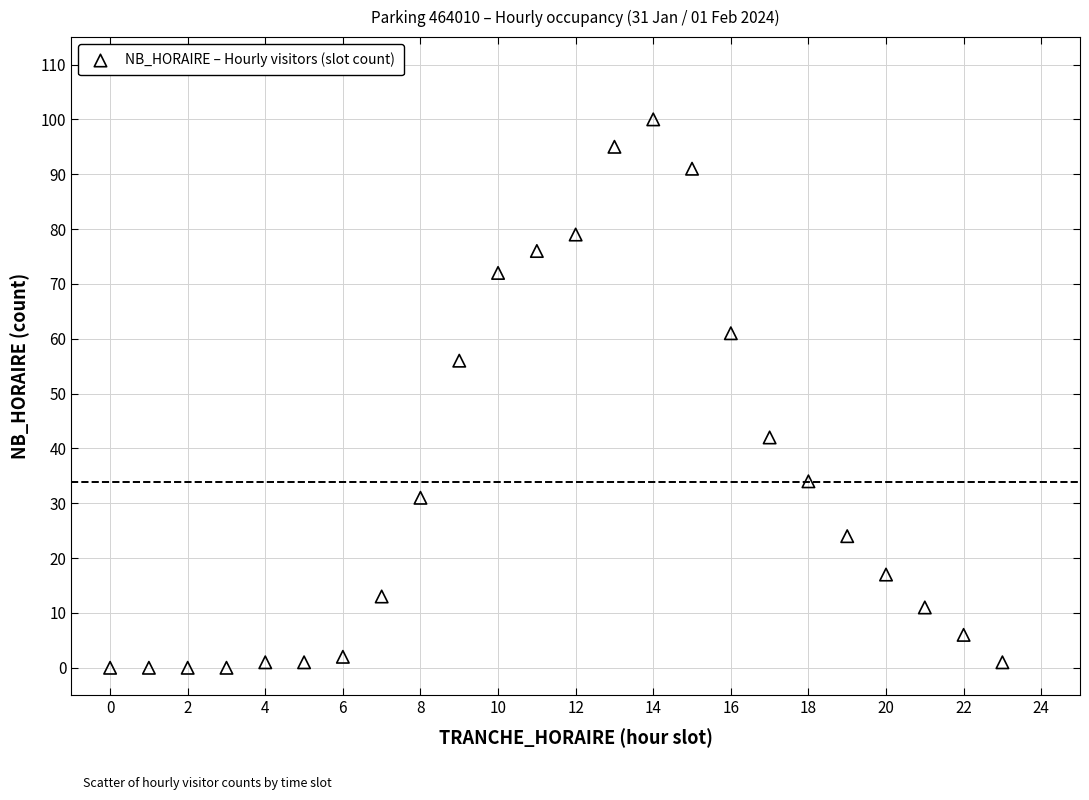

What is the range of Y values (max minus min)?

100